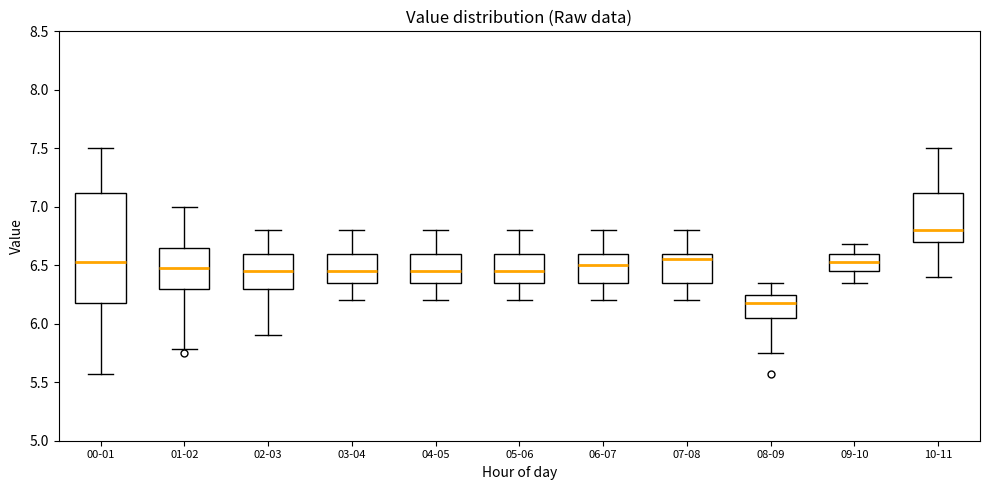

Reading left to right, transcribe this box plot: for each box, give where its median line is, the range the box spans, and where its two whiskers end, as read against the y-axis. The values are not printed on the chart, so give them approximately, as read against the axis.

00-01: median 6.55, box 6.20 to 7.10, whiskers 5.55 to 7.50
01-02: median 6.50, box 6.30 to 6.65, whiskers 5.80 to 7.00
02-03: median 6.45, box 6.30 to 6.60, whiskers 5.90 to 6.80
03-04: median 6.45, box 6.35 to 6.60, whiskers 6.20 to 6.80
04-05: median 6.45, box 6.35 to 6.60, whiskers 6.20 to 6.80
05-06: median 6.45, box 6.35 to 6.60, whiskers 6.20 to 6.80
06-07: median 6.50, box 6.35 to 6.60, whiskers 6.20 to 6.80
07-08: median 6.55, box 6.35 to 6.60, whiskers 6.20 to 6.80
08-09: median 6.20, box 6.05 to 6.25, whiskers 5.75 to 6.35
09-10: median 6.55, box 6.45 to 6.60, whiskers 6.35 to 6.70
10-11: median 6.80, box 6.70 to 7.10, whiskers 6.40 to 7.50